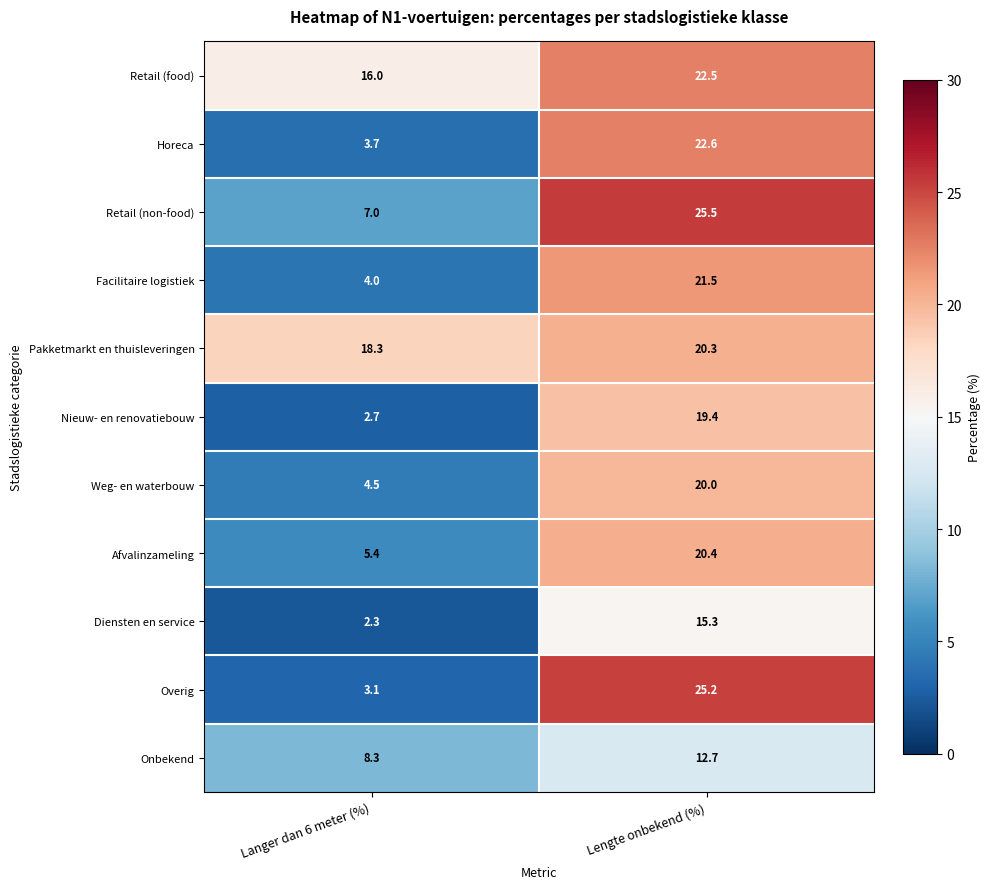

The Afvalinzameling series shows 5.4 at Langer dan 6 meter (%). True or false?

True